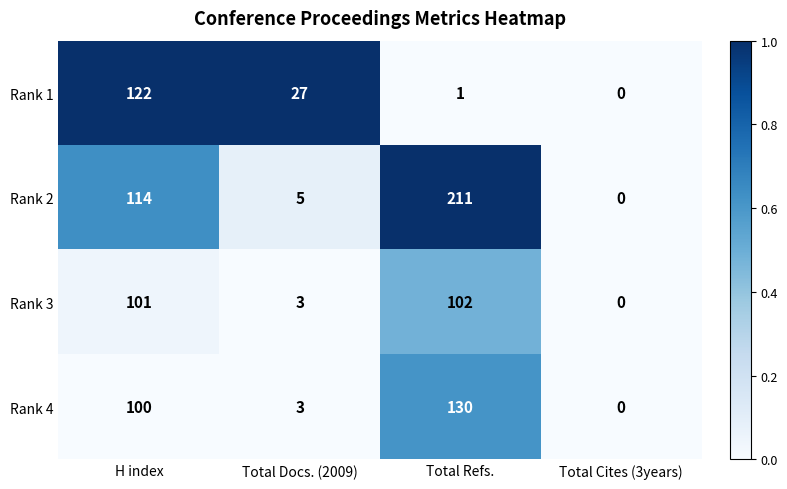

Is it true that Rank 2 equals 158 at H index?

False